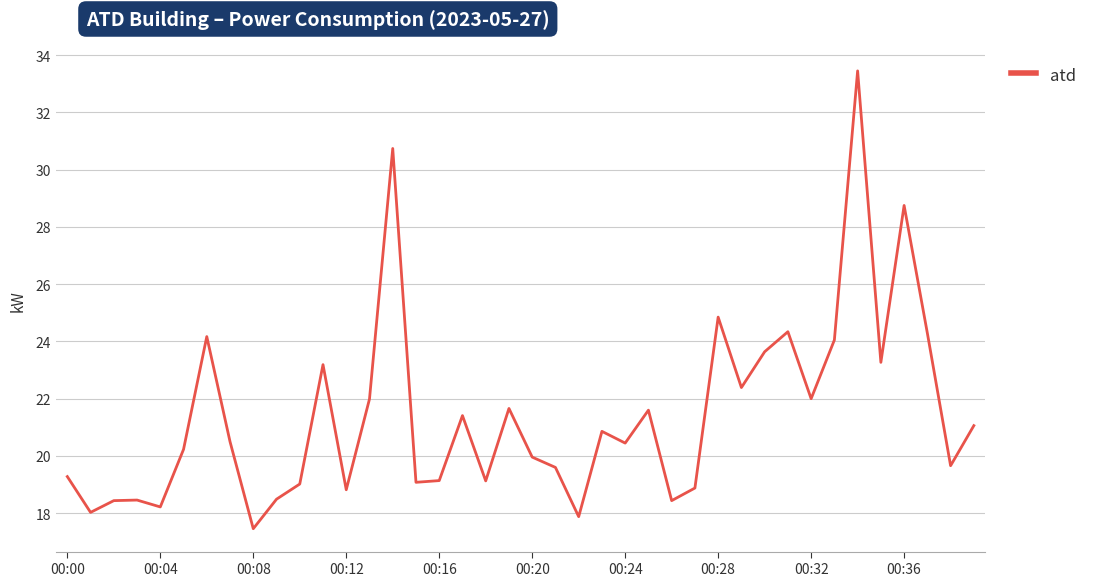

What is the greatest value displayed?

33.5